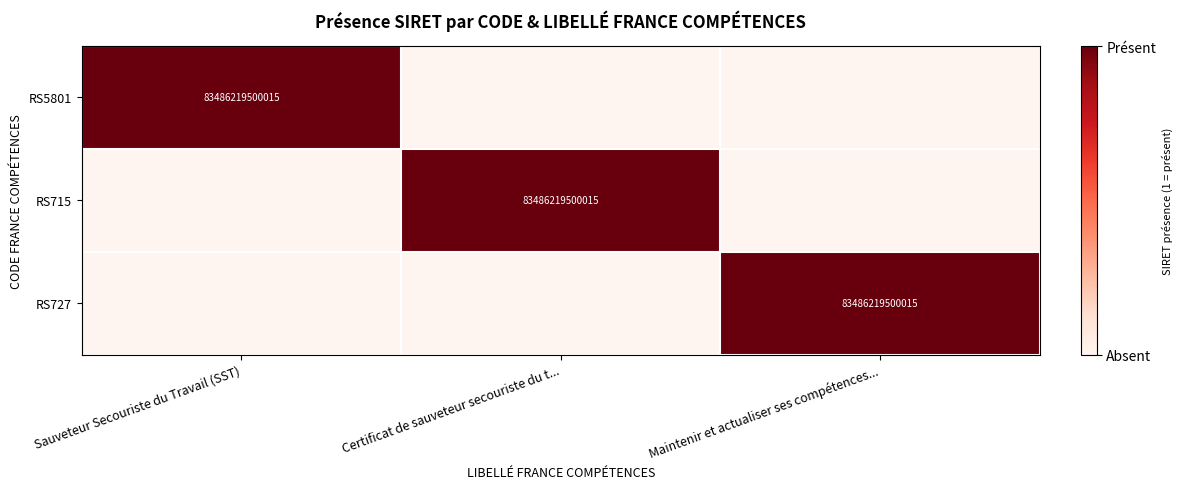

The RS715 series shows 36012066018799 at Certificat de sauveteur secouriste du t.... True or false?

False